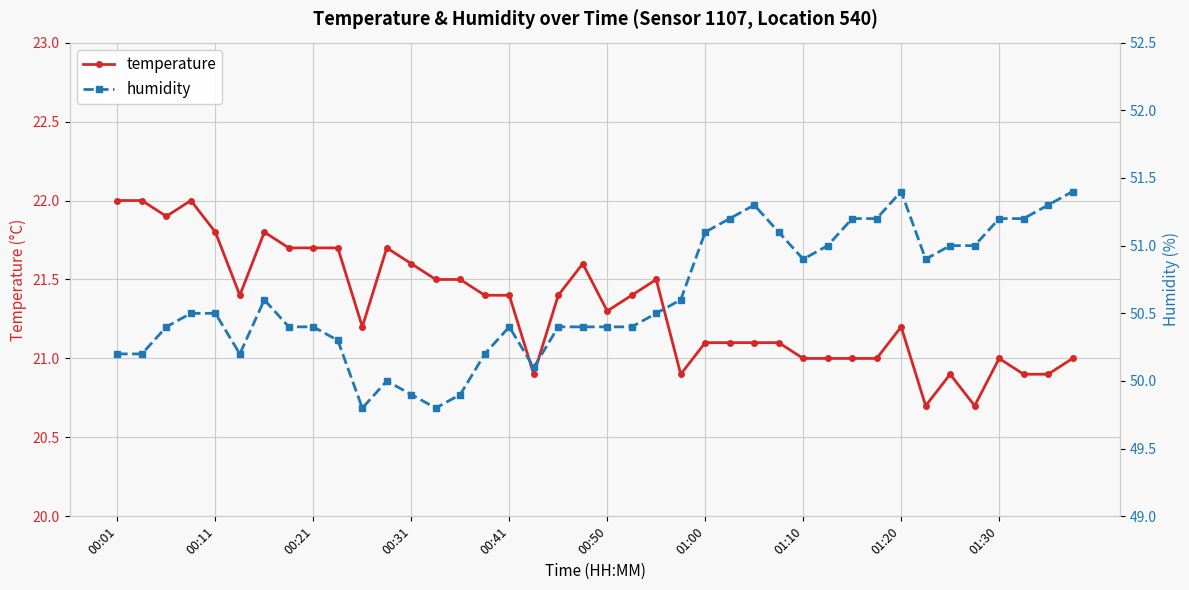

What is the value of the temperature point at the 16th from the left?

21.4